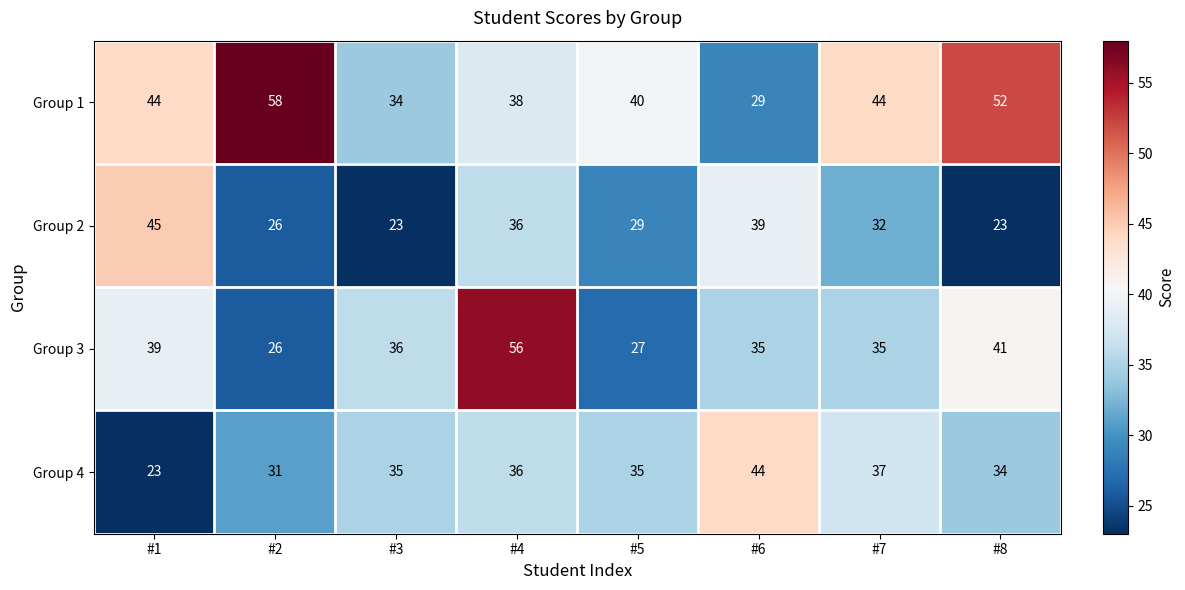

How many categories are shown in the chart?

8